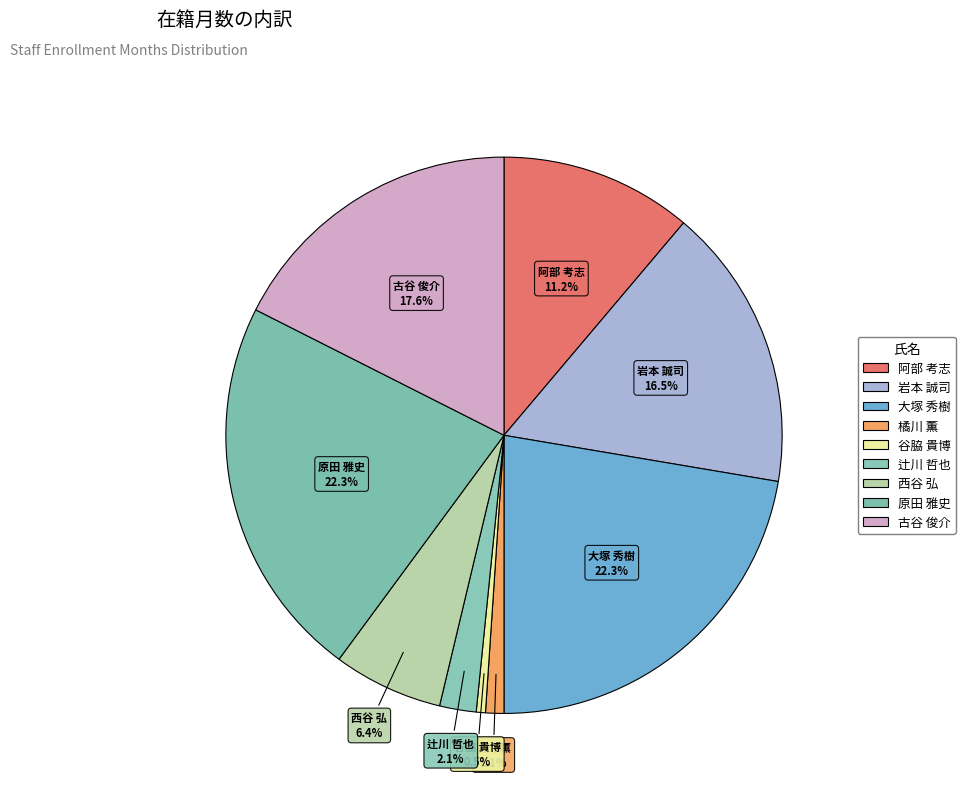

Combined, do 原田 雅史 and 古谷 俊介 account for over 50%?

No